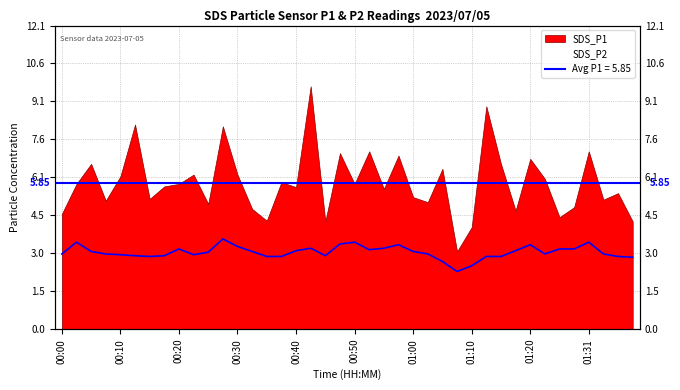

Which label corresponds to the smallest value in the chart?

01:08